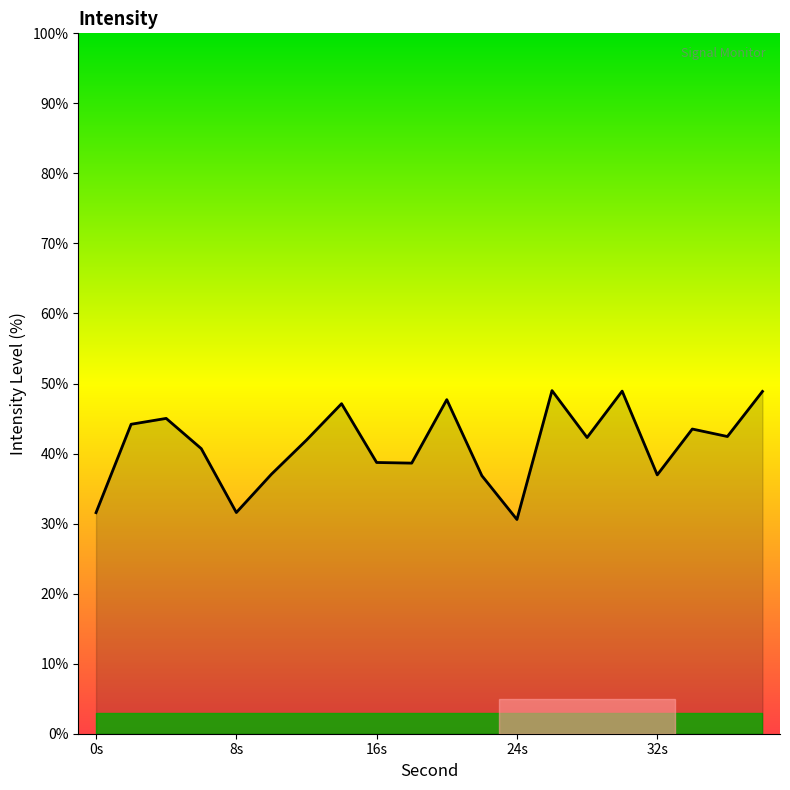

What is the difference between the maximum and minimum values?

18.4